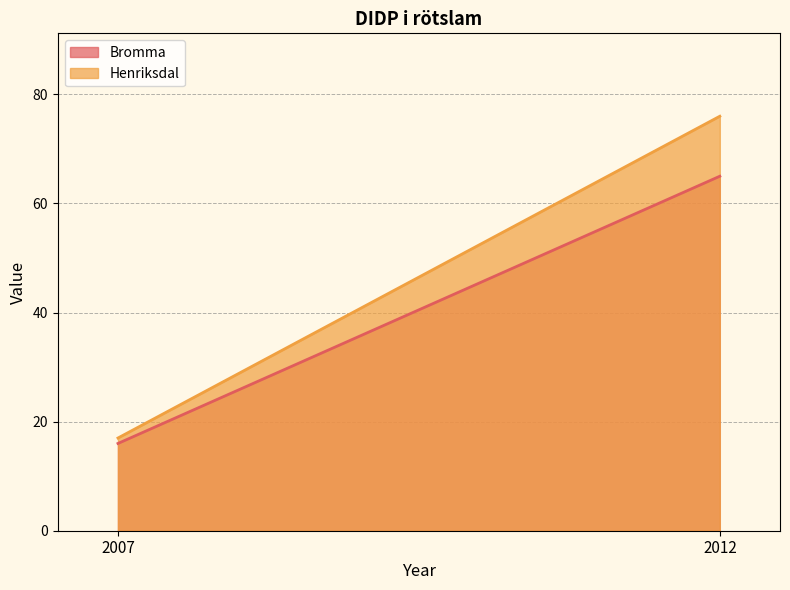

What is the spread (max minus min) of values at 2007?

1